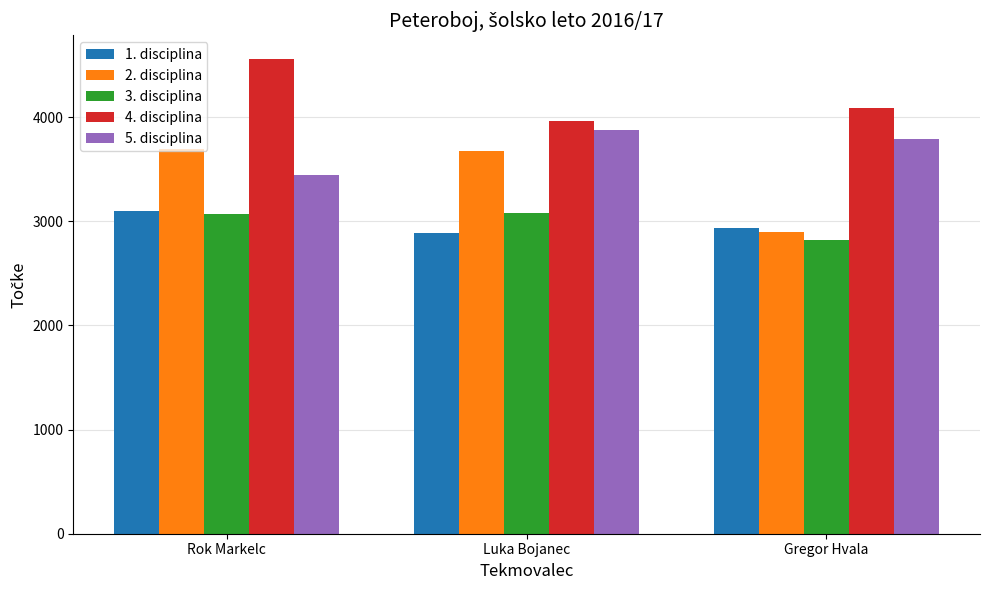

At how many categories does at least one series exceed 3905?

3